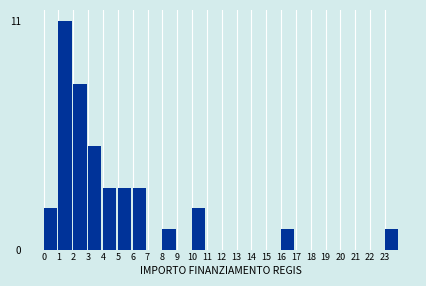

Reading right to left, transcribe all the data shown in this chart.

23=1	22=0	21=0	20=0	19=0	18=0	17=0	16=1	15=0	14=0	13=0	12=0	11=0	10=2	9=0	8=1	7=0	6=3	5=3	4=3	3=5	2=8	1=11	0=2